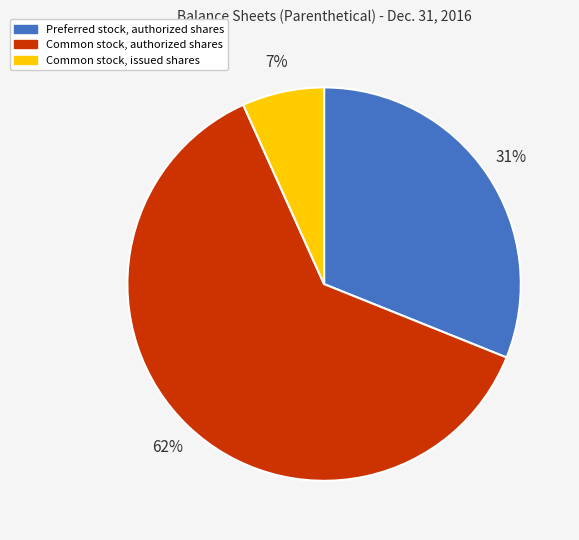

To the nearest percent, what percentage of the pie is Common stock, issued shares?

7%